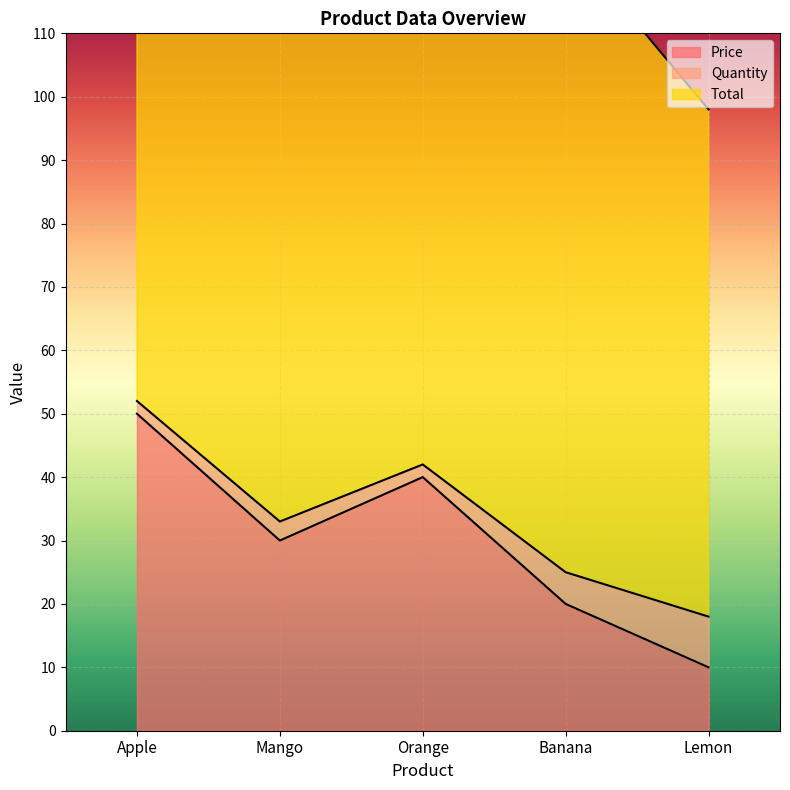

Is it true that Price equals 50 at Apple?

True